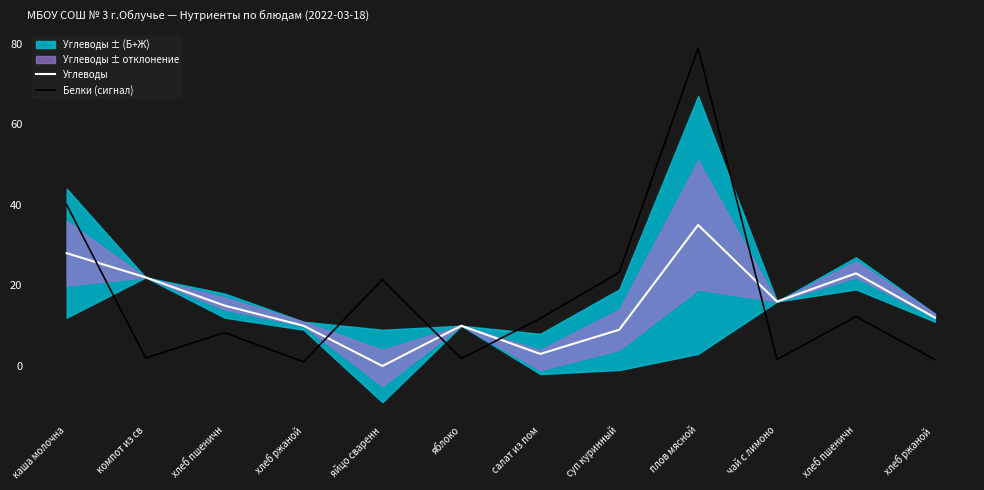

Which has a higher value, плов мясной or хлеб пшеничн?

плов мясной